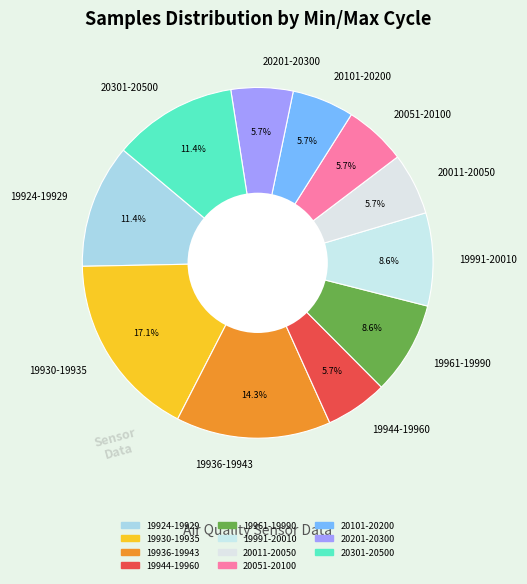

Does any single category account for the majority?

No